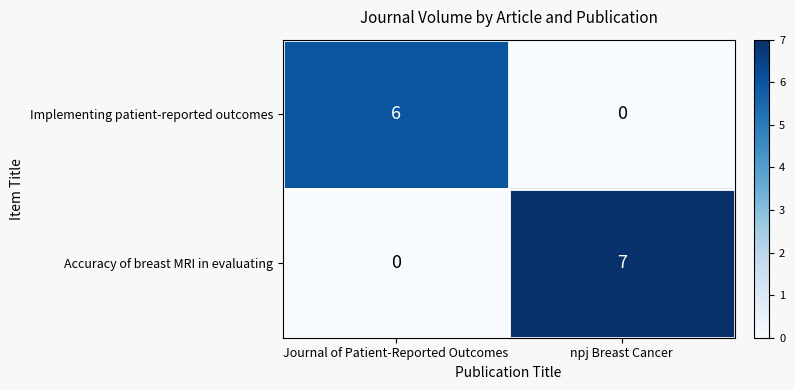

List the series in order of their overall mean, lowest first.

Implementing patient-reported outcomes, Accuracy of breast MRI in evaluating